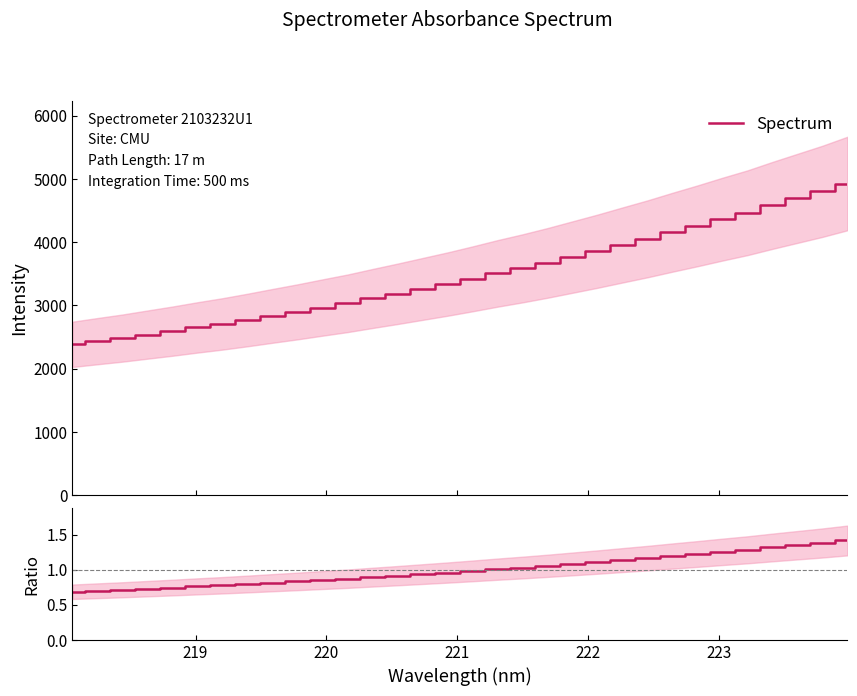

What is the minimum value for Spectrum?

2385.9